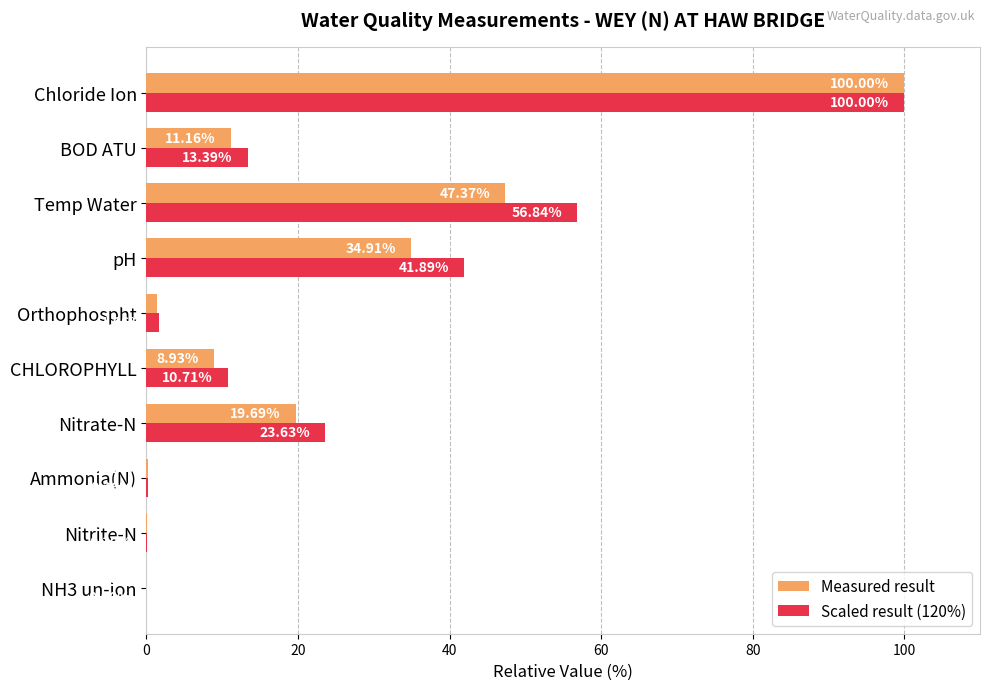

Which series changed the most between NH3 un-ion and Orthophospht?

Scaled result (120%)